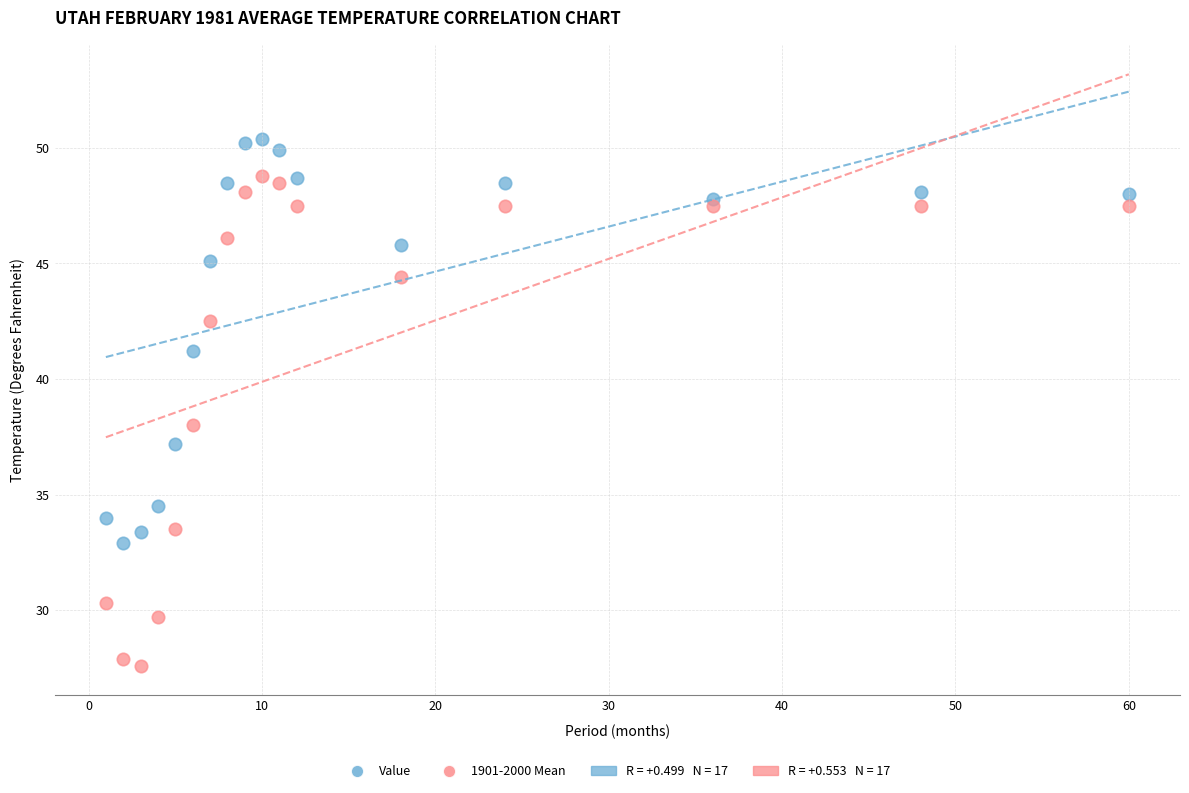

Across all data points, what is the range of X values (max minus min)?

59.0